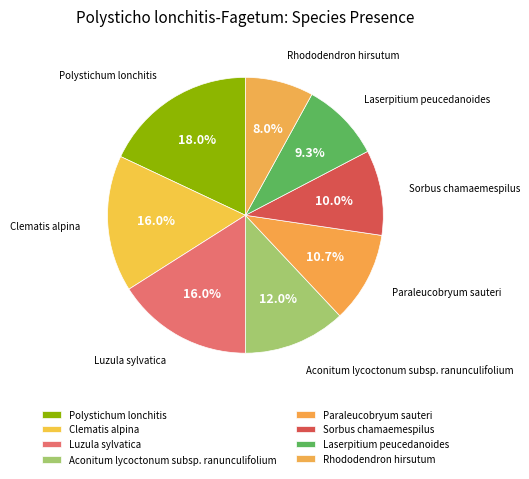

Which slice is the smallest?

Rhododendron hirsutum